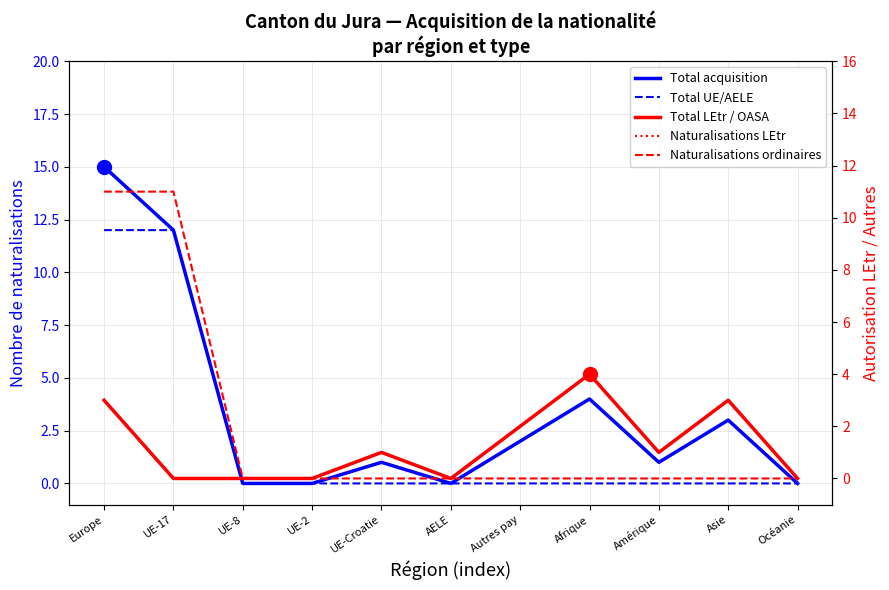

Is the value of Total acquisition at Océanie greater than the value of Total UE/AELE at Afrique?

No